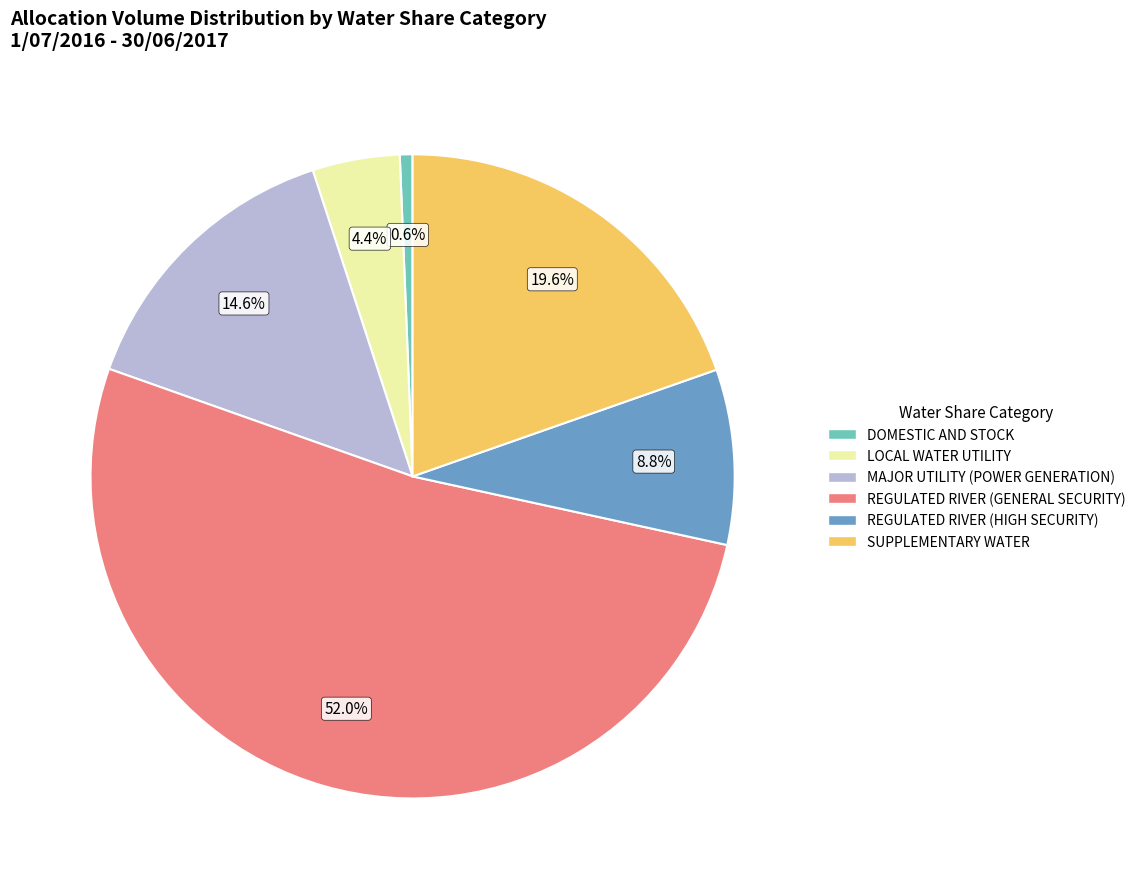

Approximately how many times larger is the value at REGULATED RIVER (GENERAL SECURITY) compared to REGULATED RIVER (HIGH SECURITY)?

5.9